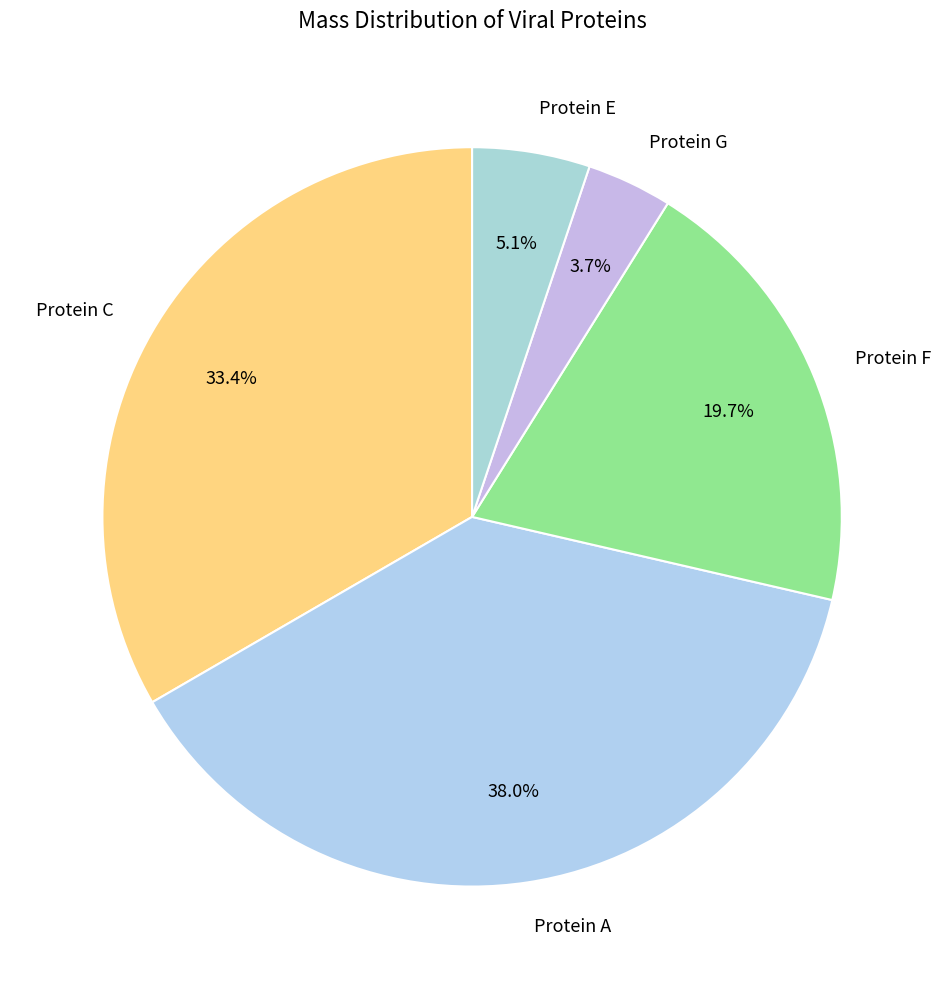

Combined, do Protein F and Protein A account for over 50%?

Yes